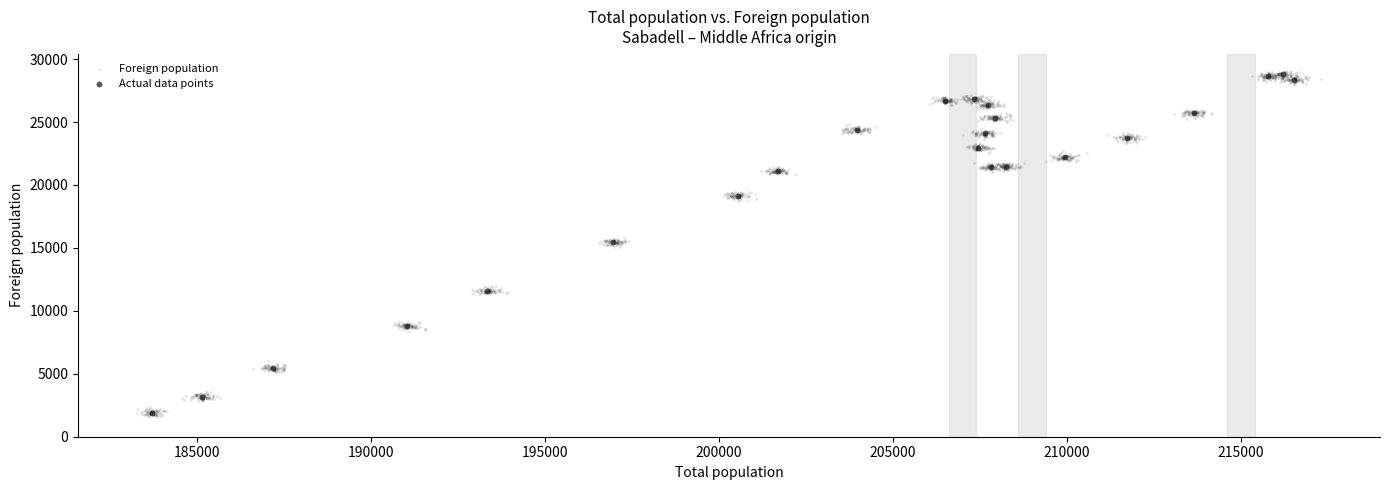

Which series has the widest spread of Y values?

Foreign population